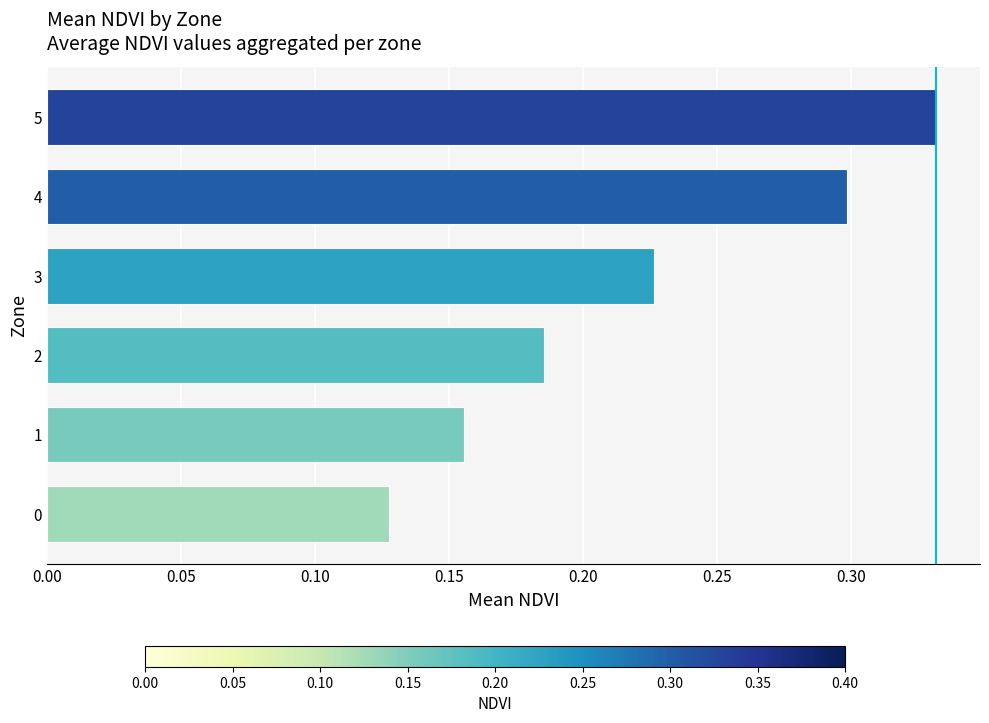

What is the sum of all values?

1.3